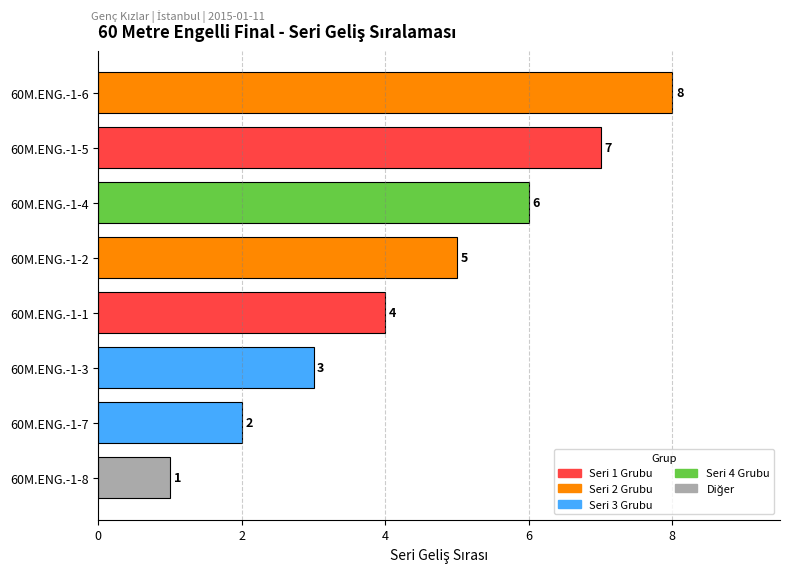

What is the difference between the second highest and second lowest values?

5